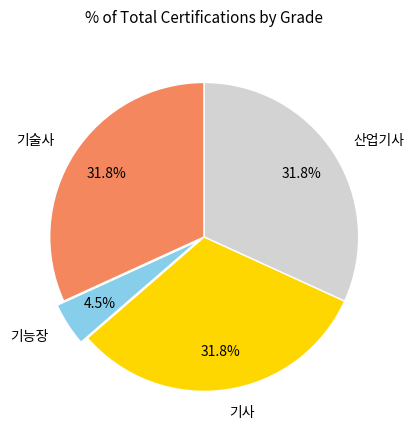

What is the smallest slice in the pie chart?

기능장